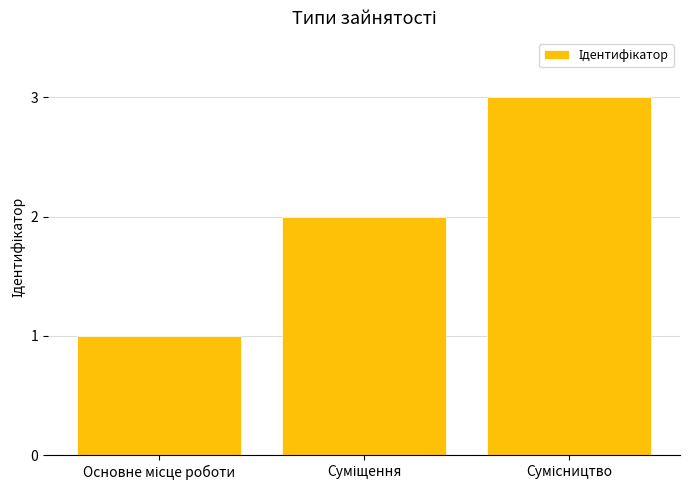

What is the sum of all values?

6